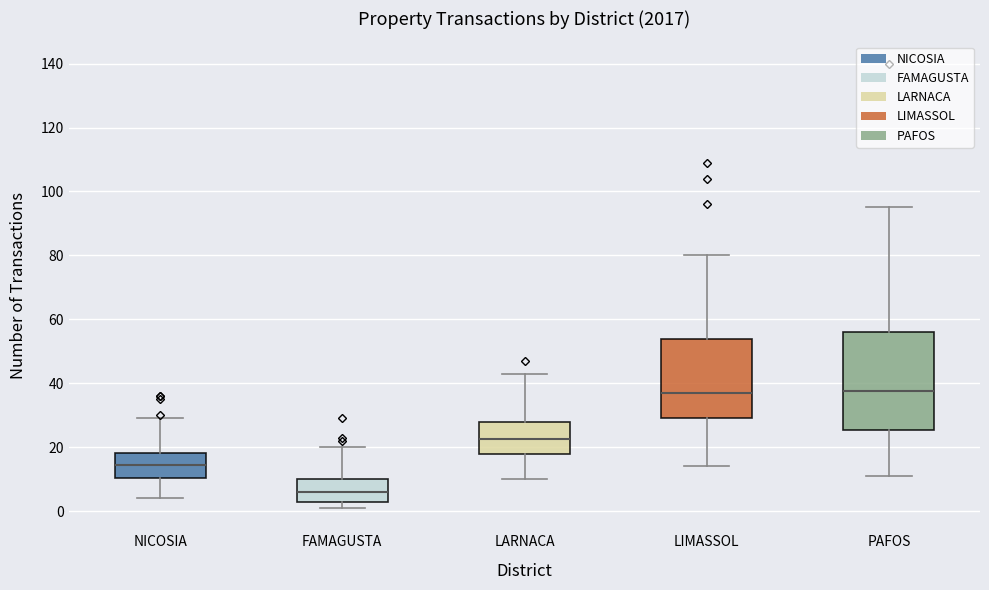

Which box is the tallest, from its lower edge to its upper edge?

PAFOS